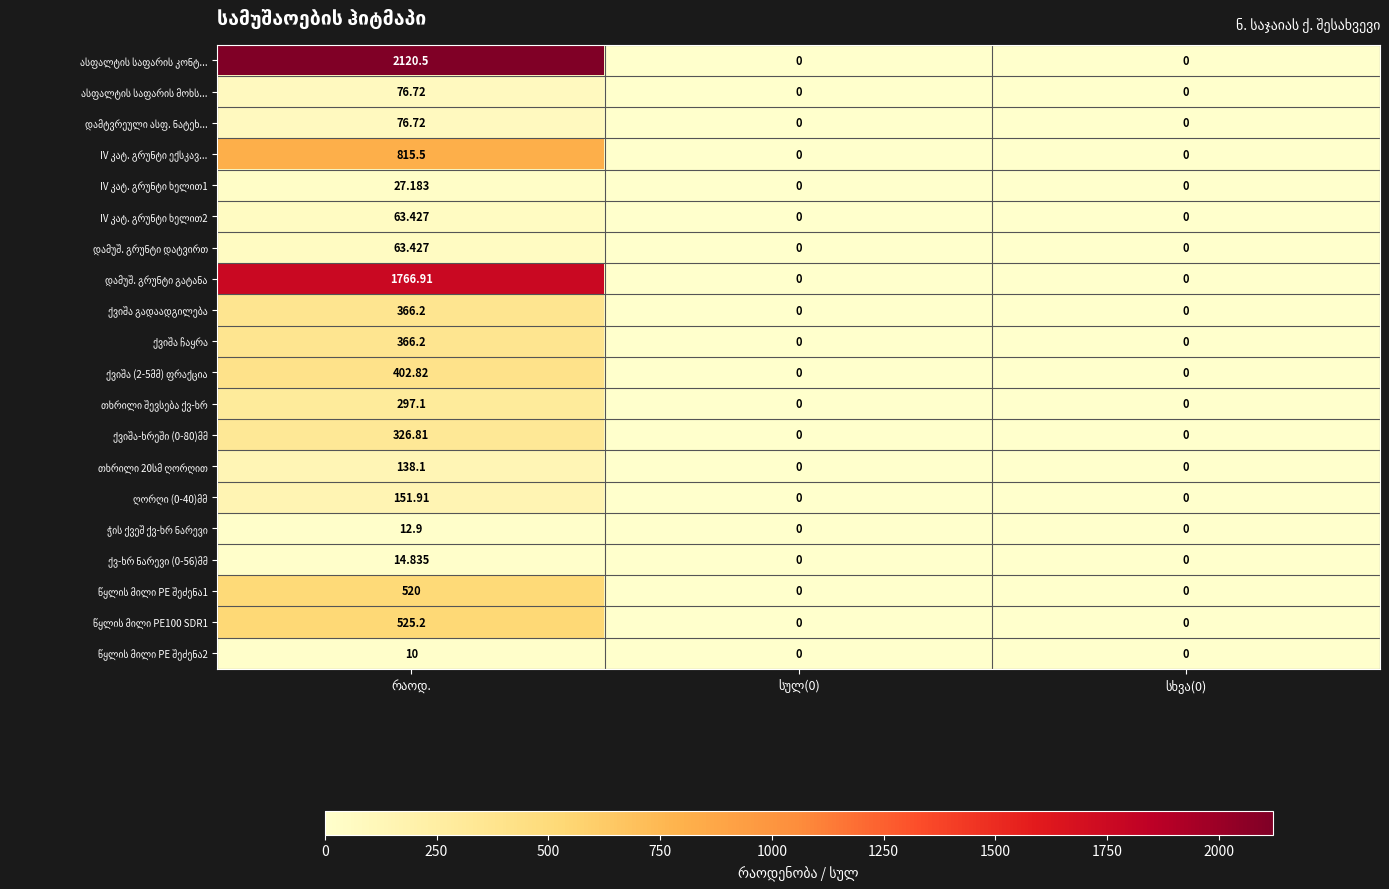

Which label corresponds to the smallest value in the chart?

სულ(0)